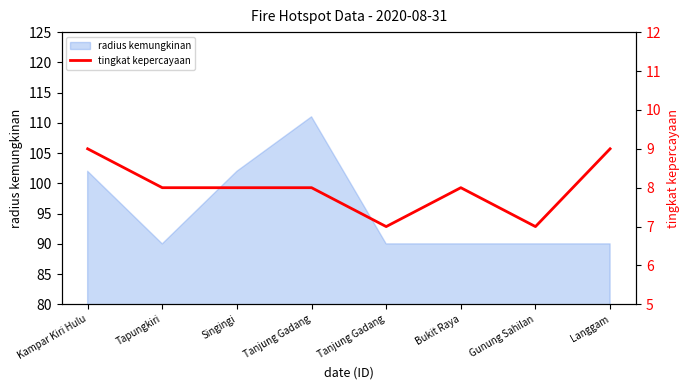

The value at Bukit Raya is 13. True or false?

False